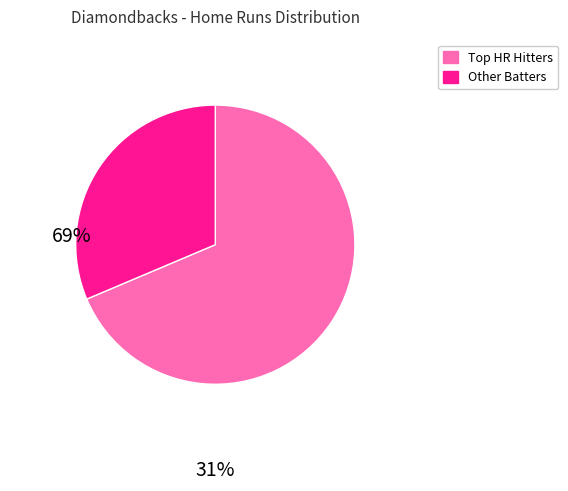

How many slices are in this pie chart?

2